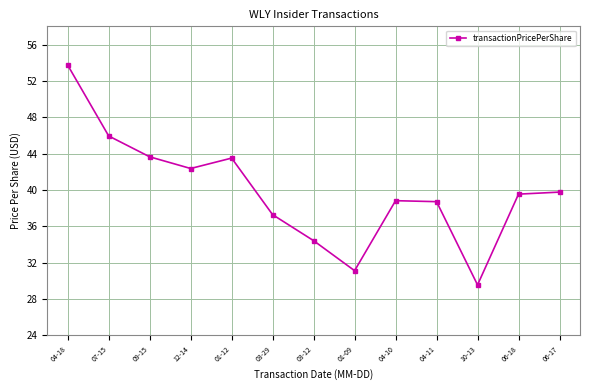

Where is the first local minimum?

12-14